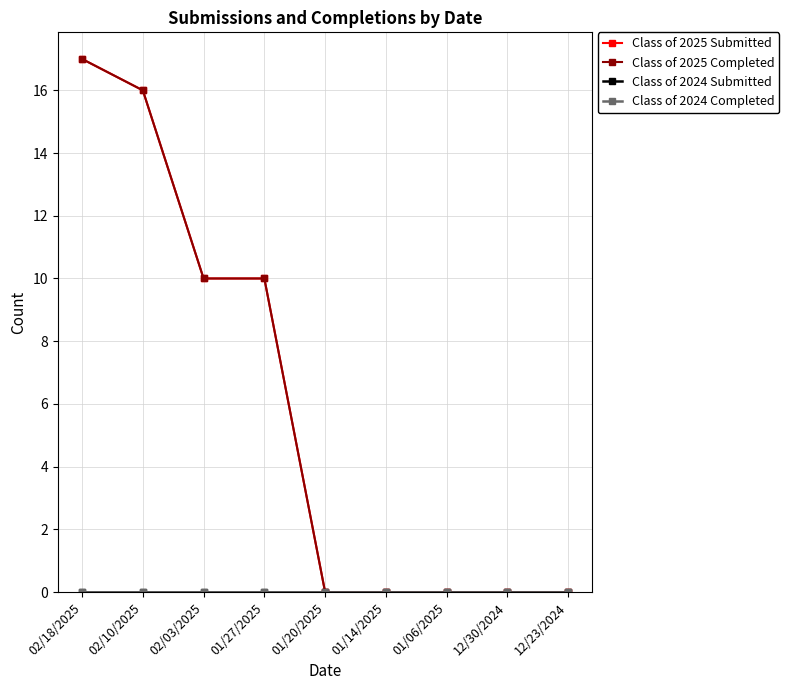

Is this an area chart (filled region under the line)?

No